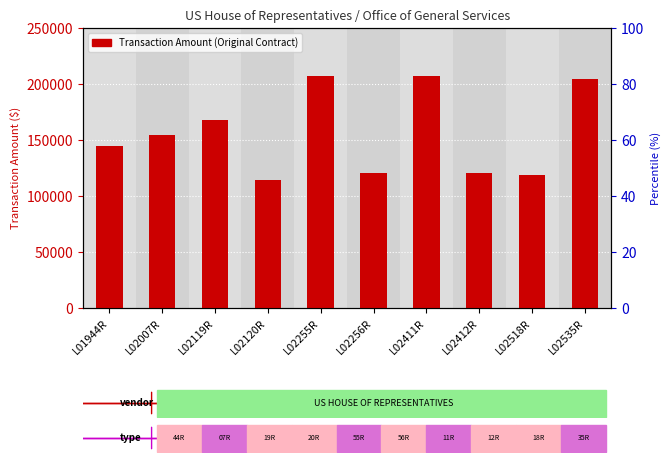

What is the label of the 6th bar from the left?

L02256R